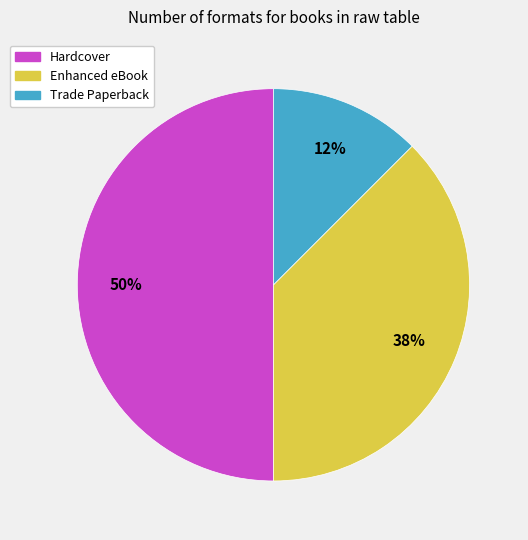

To the nearest percent, what is the average slice percentage?

33%